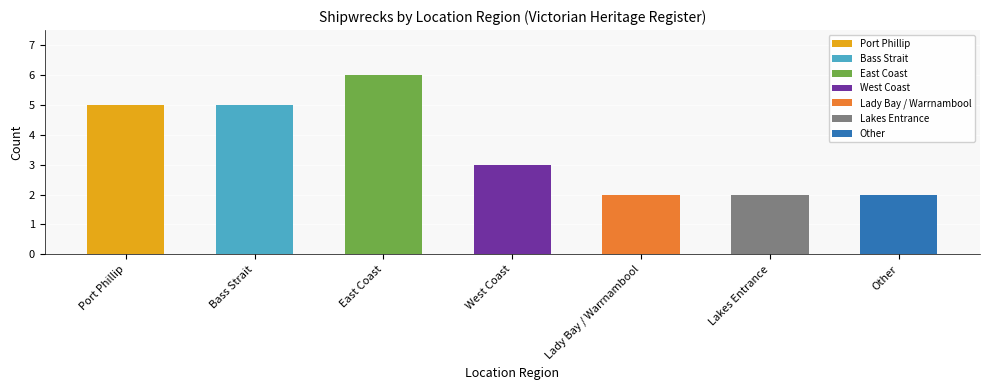

What is the difference between the second highest and minimum values?

3